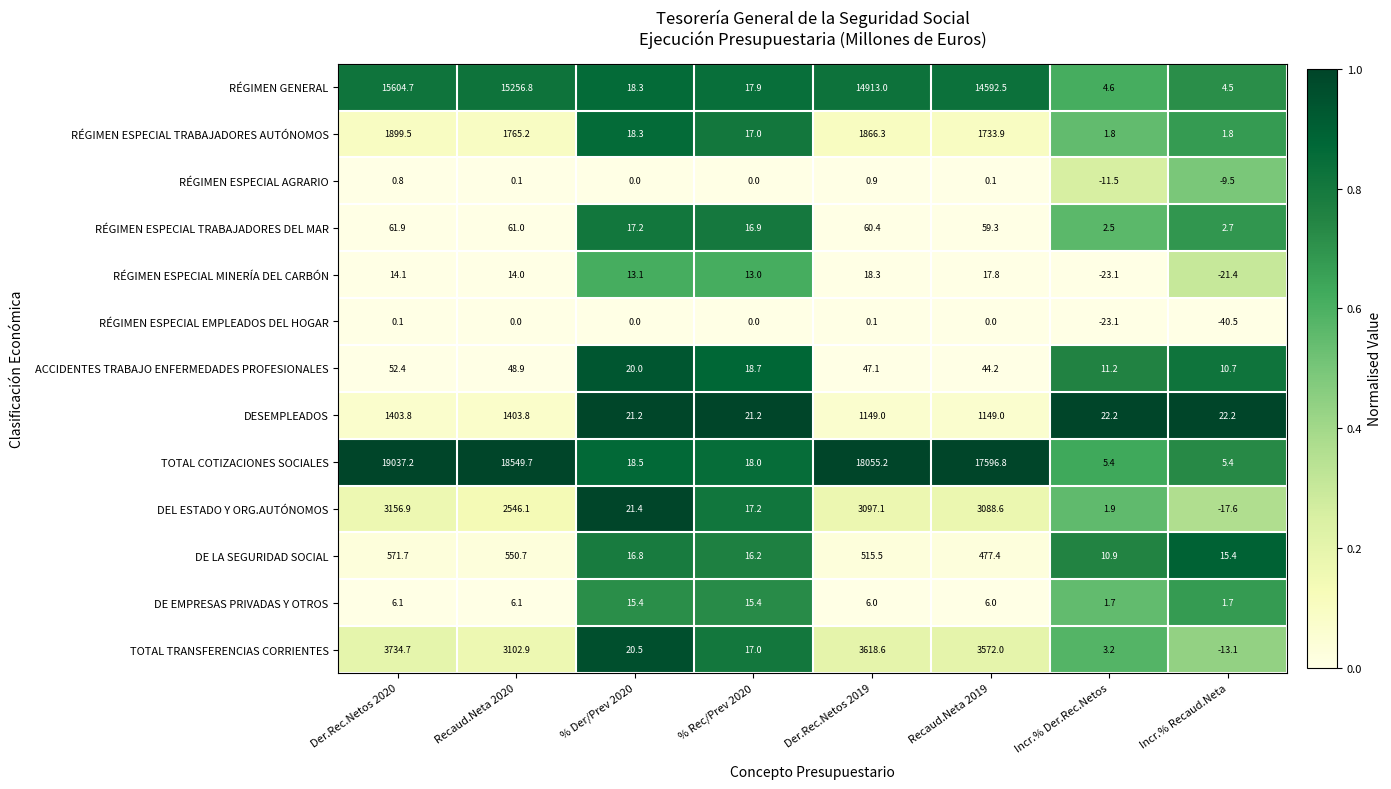

Is it true that RÉGIMEN ESPECIAL TRABAJADORES AUTÓNOMOS equals 1733.9 at Recaud.Neta 2019?

True